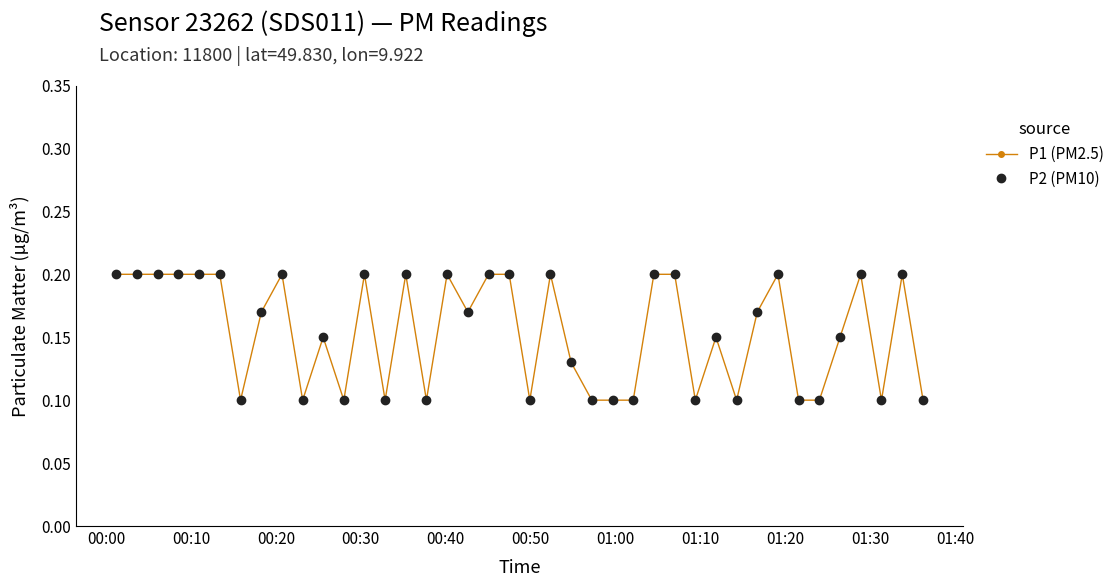

Which series has the widest spread of values?

P1 (PM2.5)